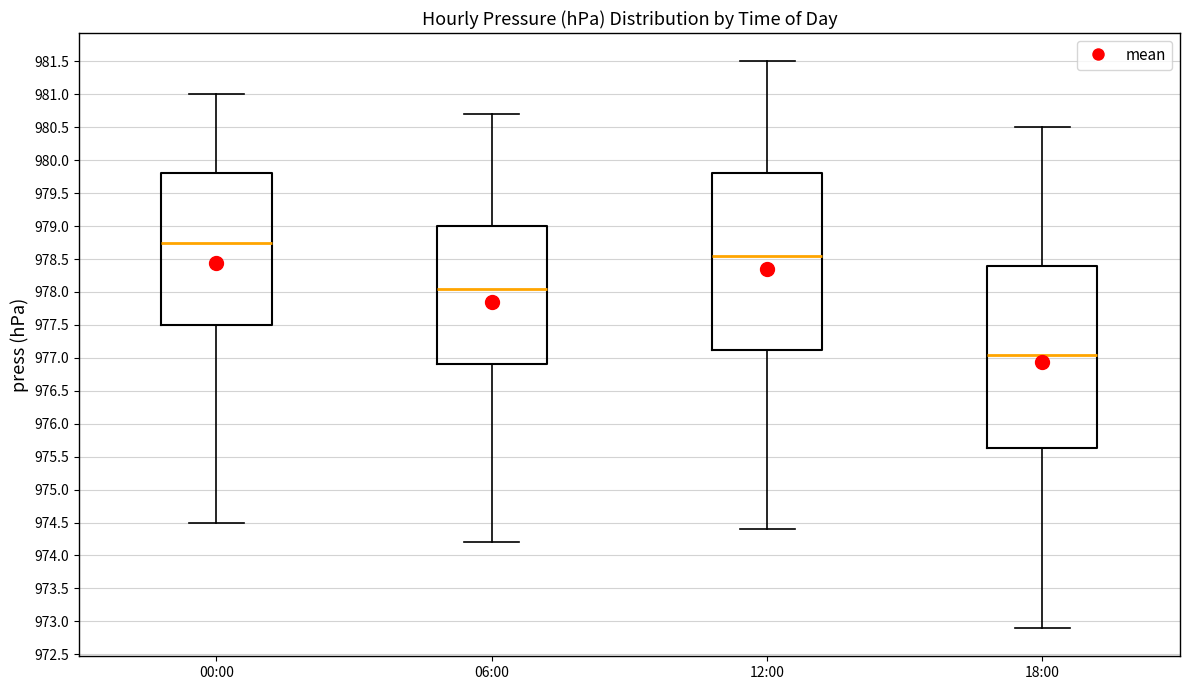

Where is the lower edge of the box for 18:00 on the y-axis? The values are not printed on the chart, so give them approximately, as read against the axis.

975.65